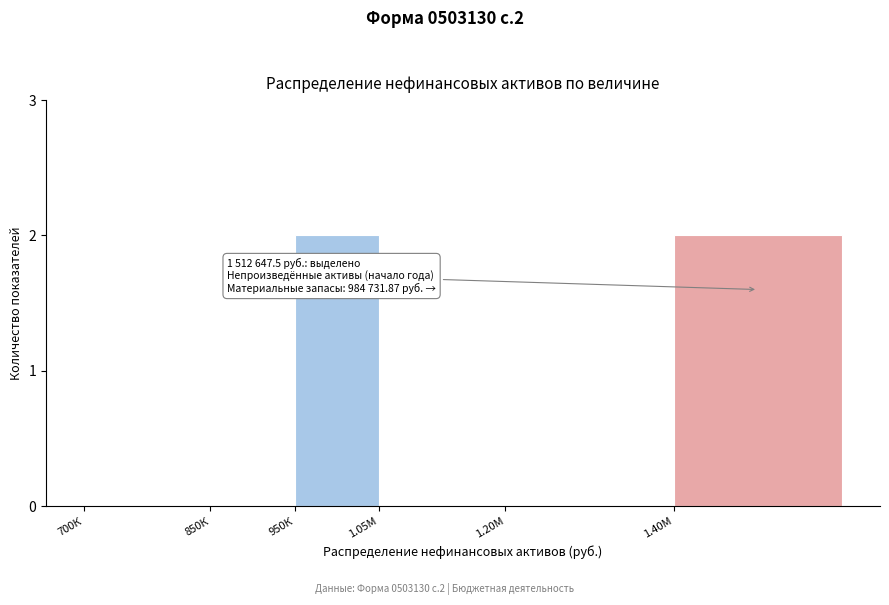

Reading left to right, what are all the values shown in this chart?

700К=0	850К=0	950К=2	1.05М=0	1.20М=0	1.40М=2